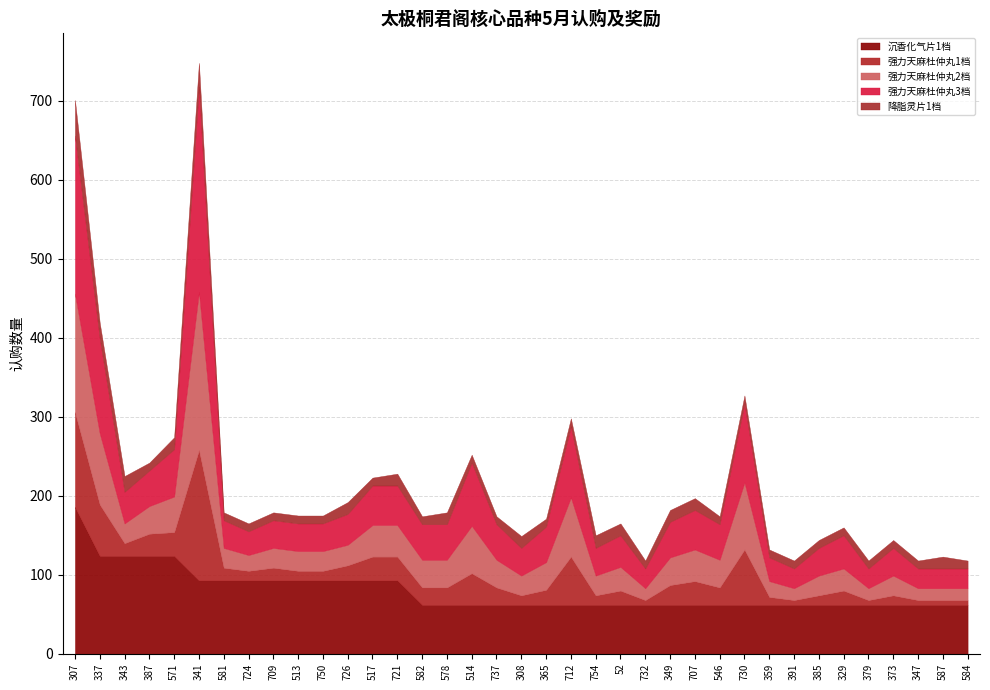

How many categories are shown in the chart?

37